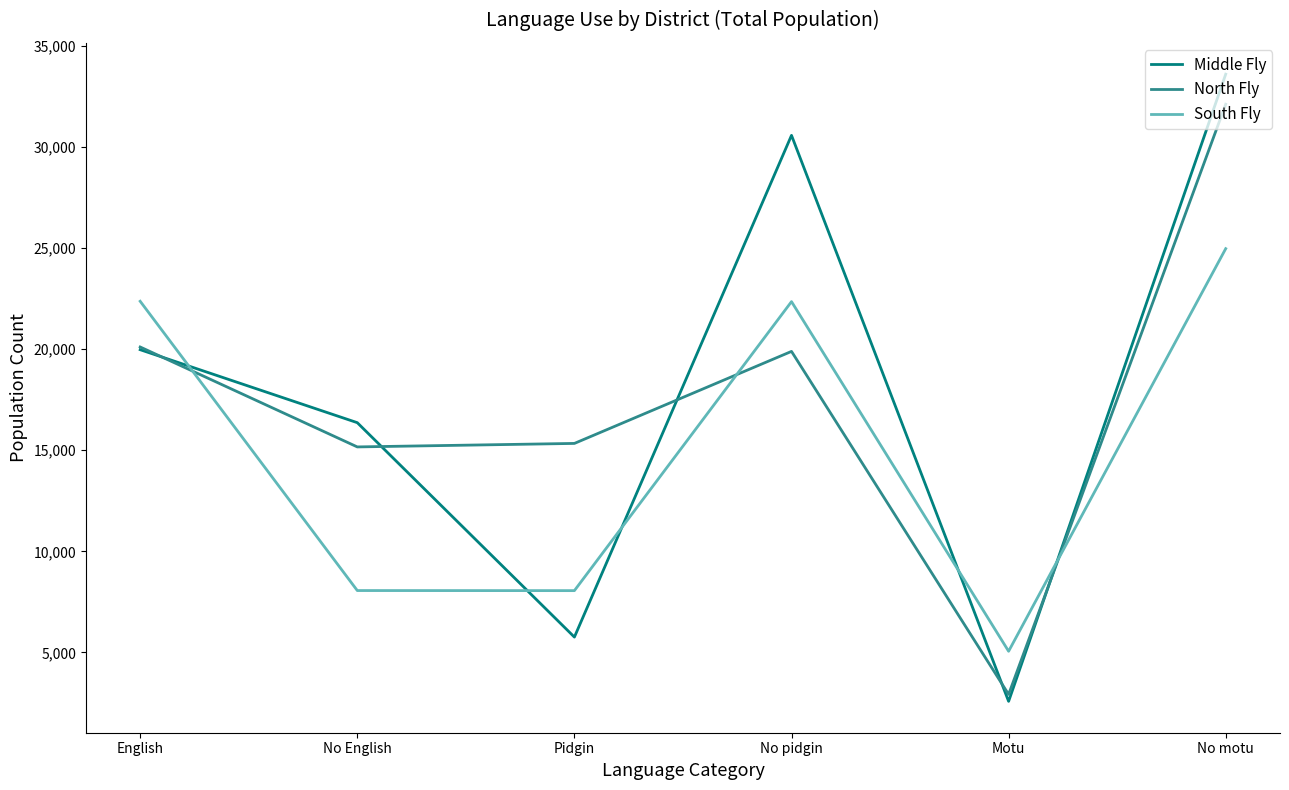

At which category is the sum across all series the highest?

No motu